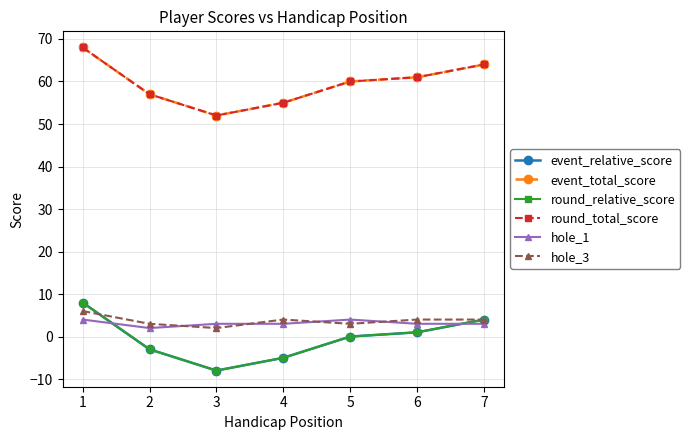

What is the average value of the hole_1 series?

3